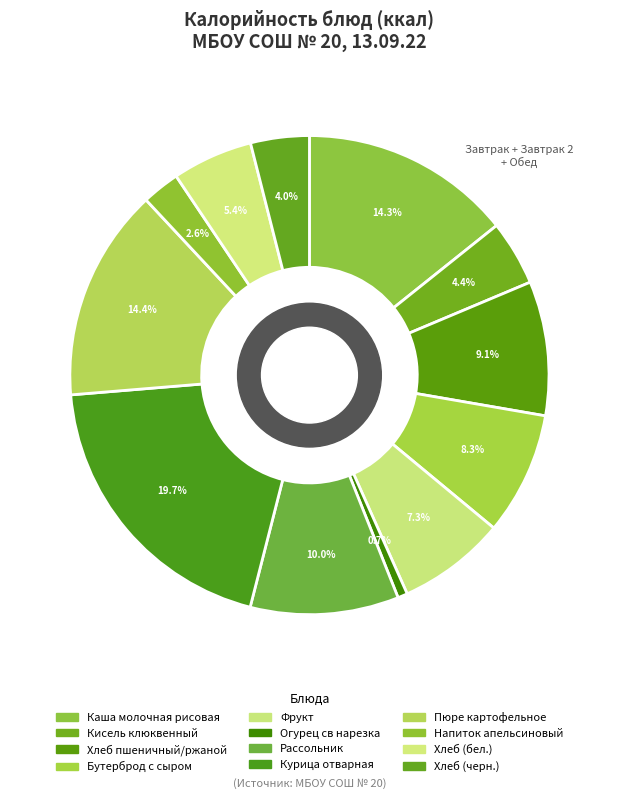

Between Хлеб пшеничный/ржаной and Хлеб (черн.), which is larger?

Хлеб пшеничный/ржаной